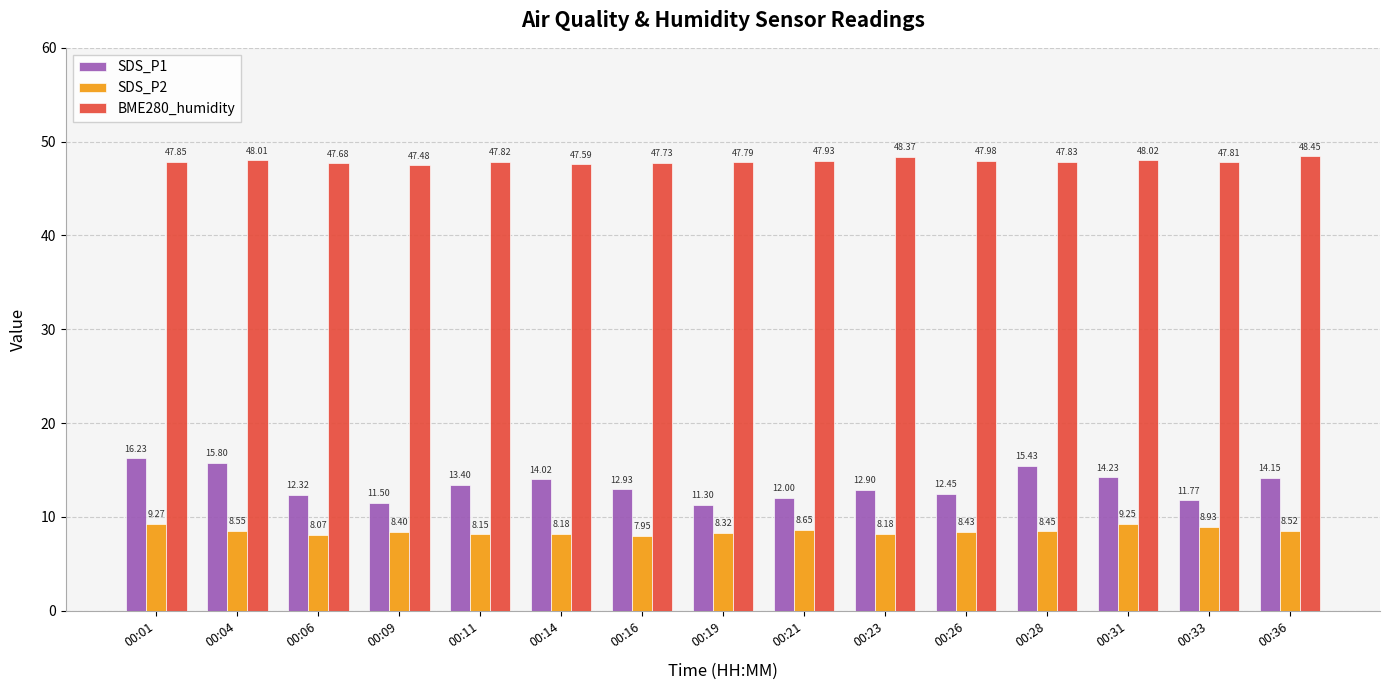

What is the average value of the SDS_P2 series?

8.5